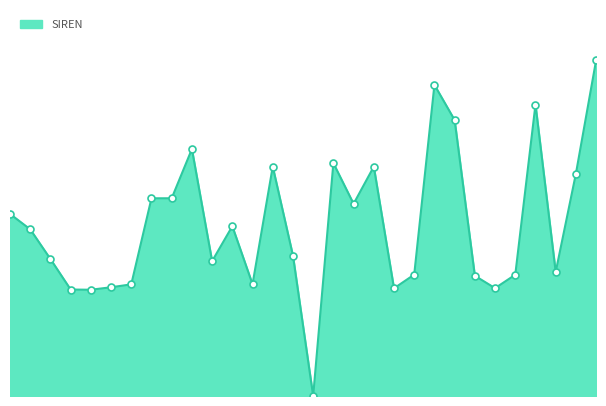

How many lines are shown in the chart?

1